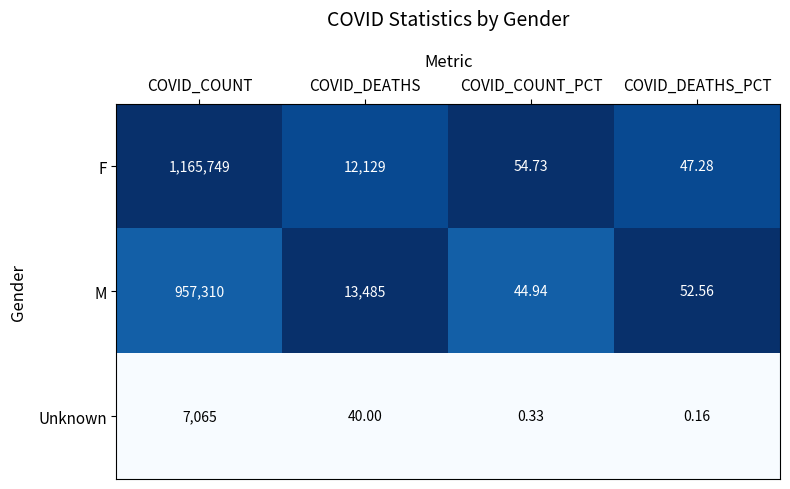

At which label is Unknown closest to 3532?

COVID_DEATHS